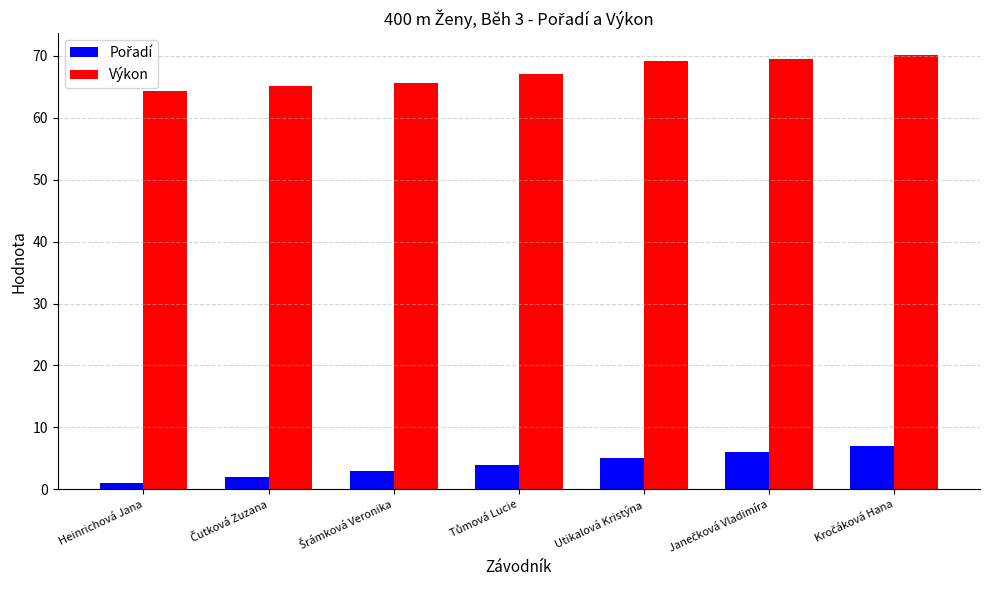

What is the maximum value shown in the chart?

70.1